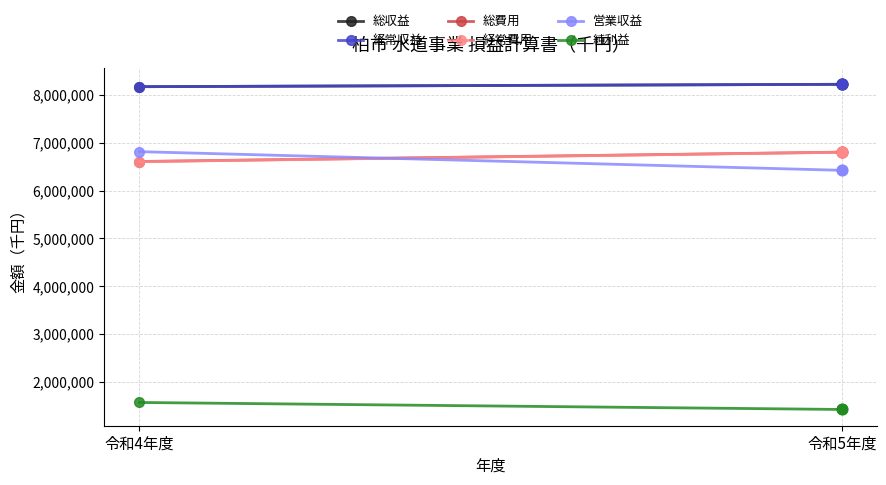

Which series contains the highest Y value?

総収益